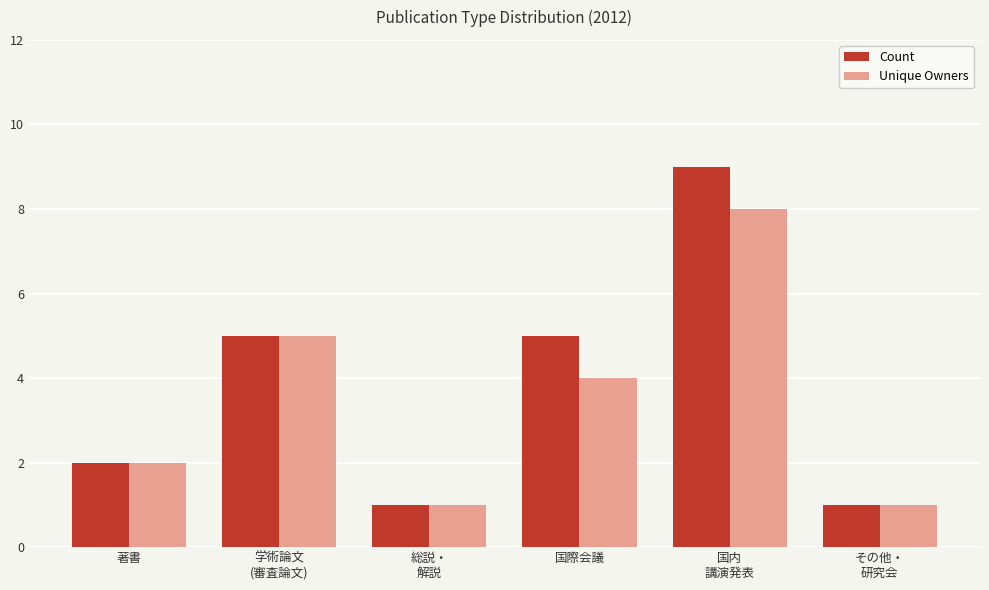

What is the sum of all Count values?

23